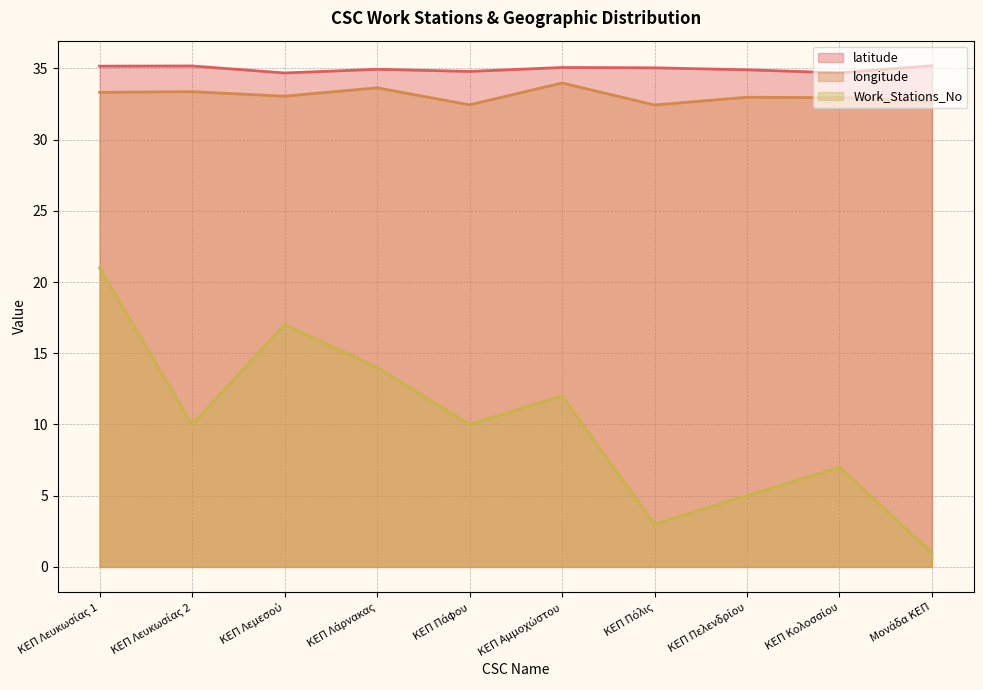

True or false: latitude has more than 2 points higher than both neighbors.

True